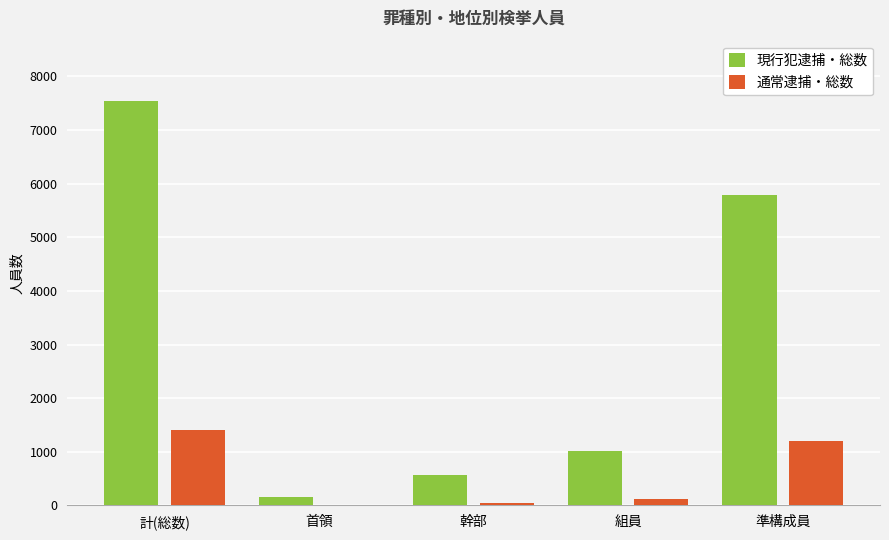

Read the 通常逮捕・総数 value at 幹部, to the nearest 10.

50